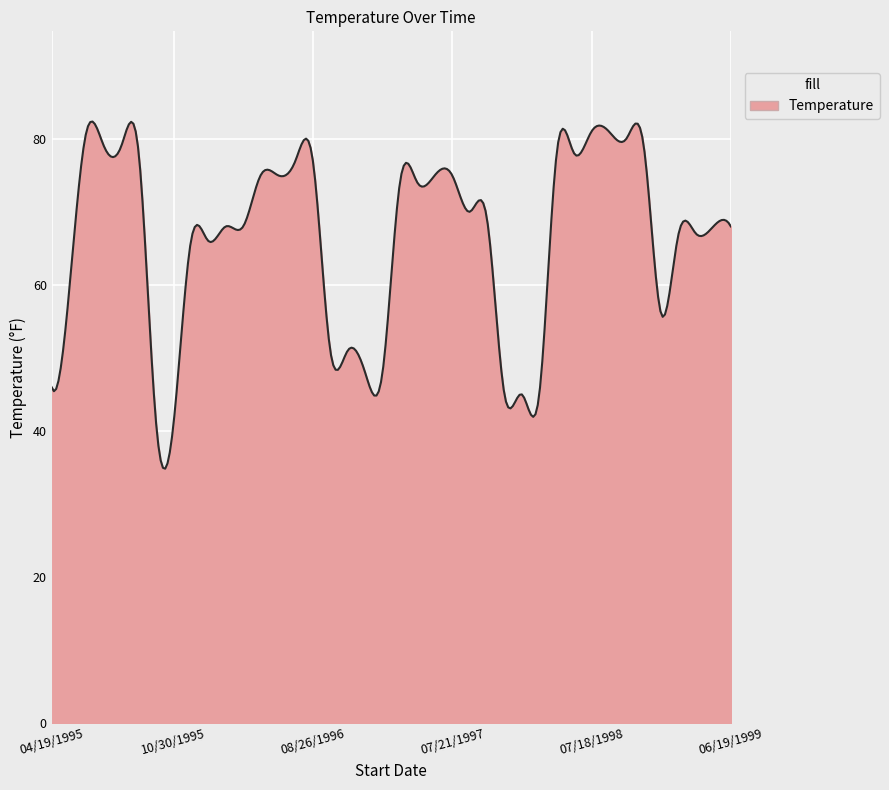

How many lines are shown in the chart?

1